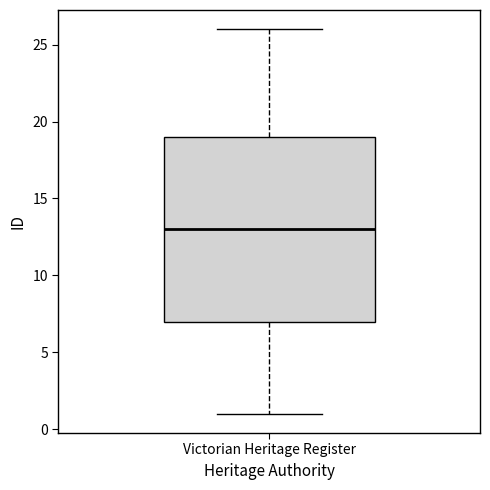

Where does the lower whisker of the box for Victorian Heritage Register end on the y-axis? The values are not printed on the chart, so give them approximately, as read against the axis.

1